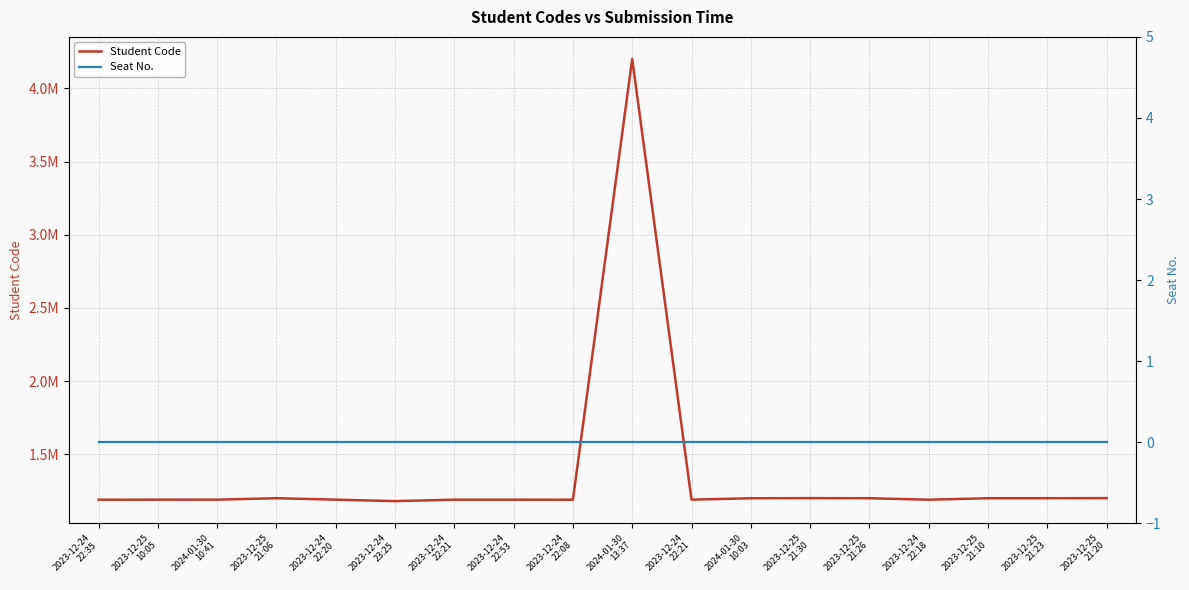

Which series has the largest total across all categories?

Student Code